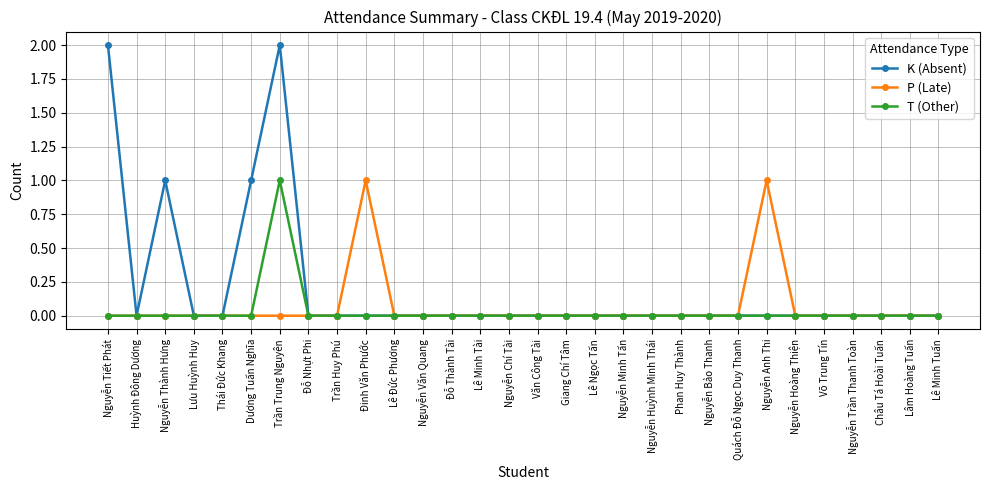

Which series changed the most between Lưu Huỳnh Huy and Nguyễn Anh Thi?

P (Late)